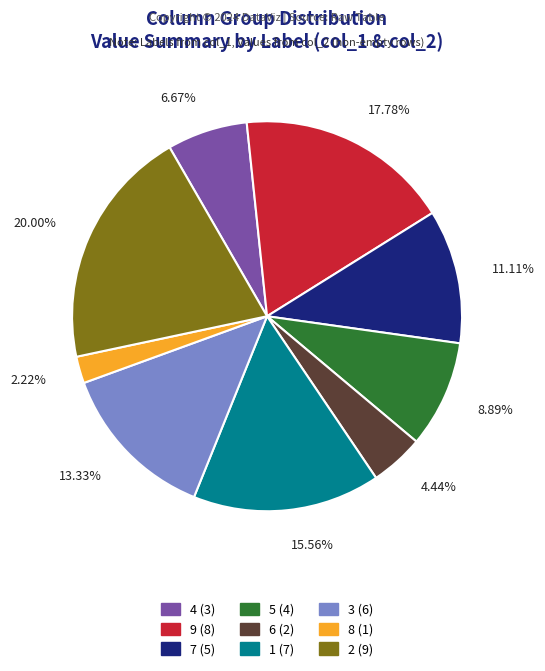

Which category has the smallest portion of the pie?

8